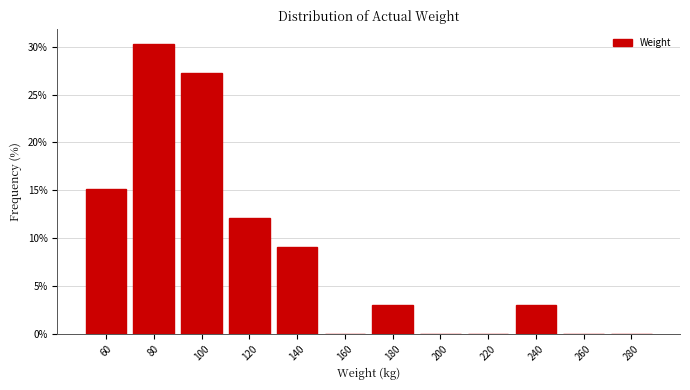

Reading left to right, transcribe this chart: for each bar, give the range it covers on the x-axis and its height. The values are not printed on the chart, so give them approximately, as read against the axis.

50 to 70: 15.0
70 to 90: 30.5
90 to 110: 27.5
110 to 130: 12.0
130 to 150: 9.0
150 to 170: 0
170 to 190: 3.0
190 to 210: 0
210 to 230: 0
230 to 250: 3.0
250 to 270: 0
270 to 290: 0